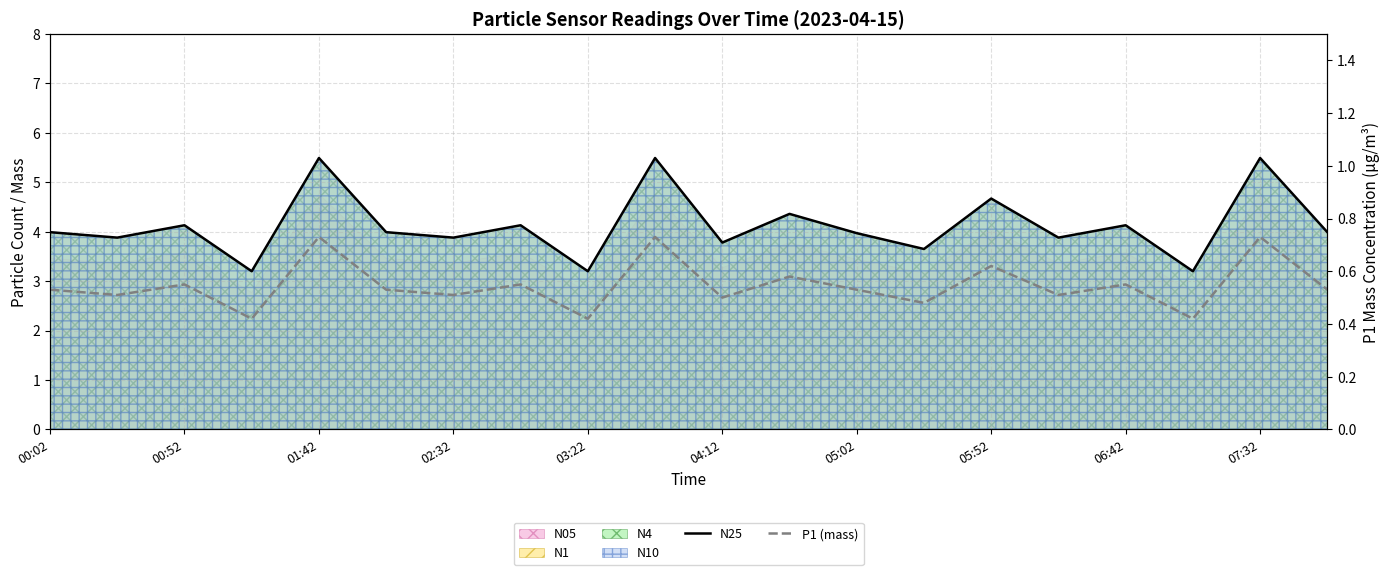

True or false: N25 and P1 (mass) cross at least once.

False